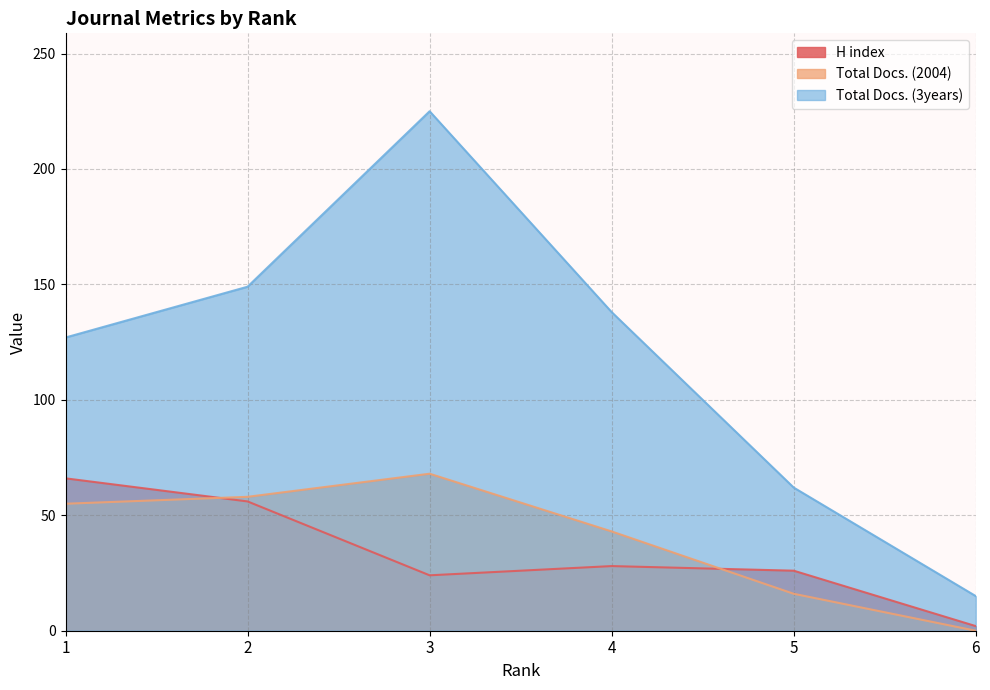

Reading right to left, transcribe all the data shown in this chart.

H index: 6=2	5=26	4=28	3=24	2=56	1=66
Total Docs. (2004): 6=0	5=16	4=43	3=68	2=58	1=55
Total Docs. (3years): 6=15	5=62	4=138	3=225	2=149	1=127